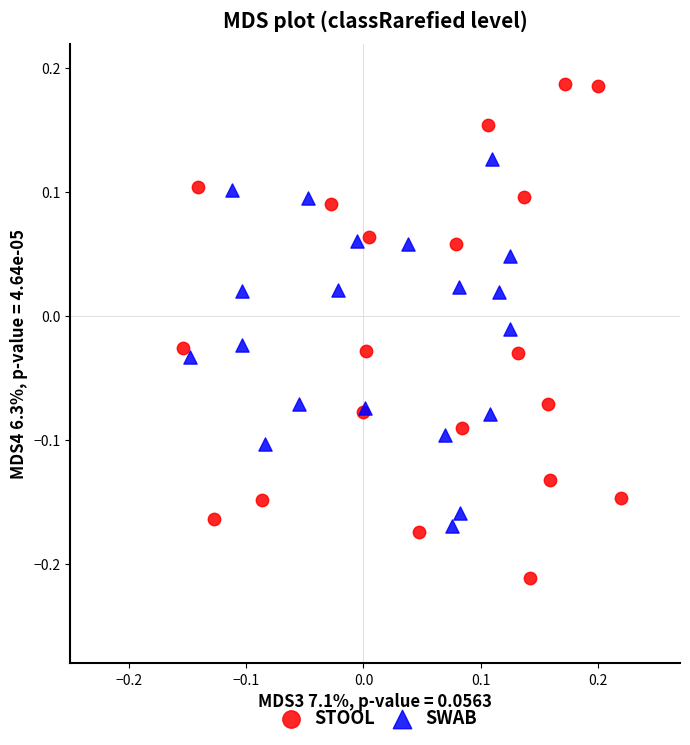

Which series reaches the maximum Y coordinate?

STOOL